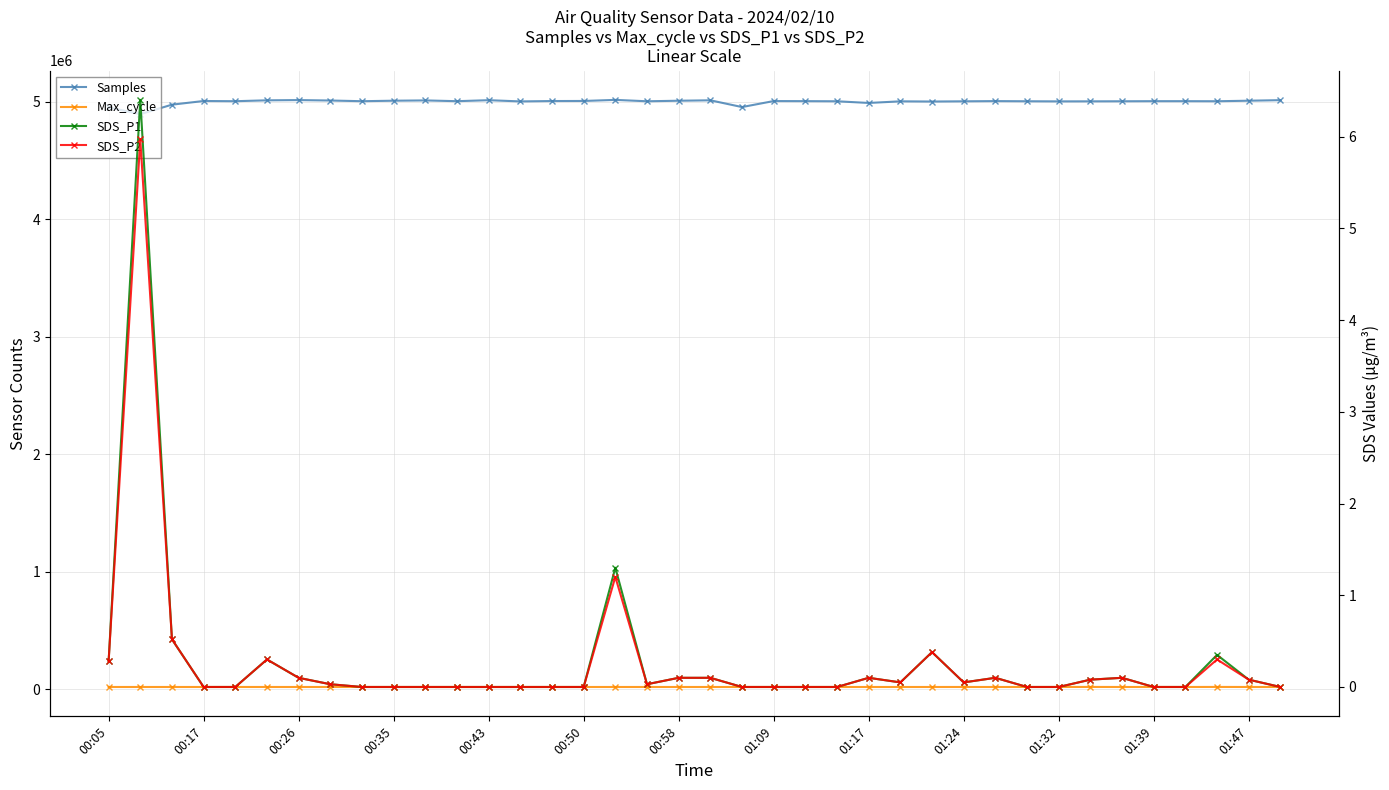

The value of SDS_P1 at 37 is -3.0. True or false?

False